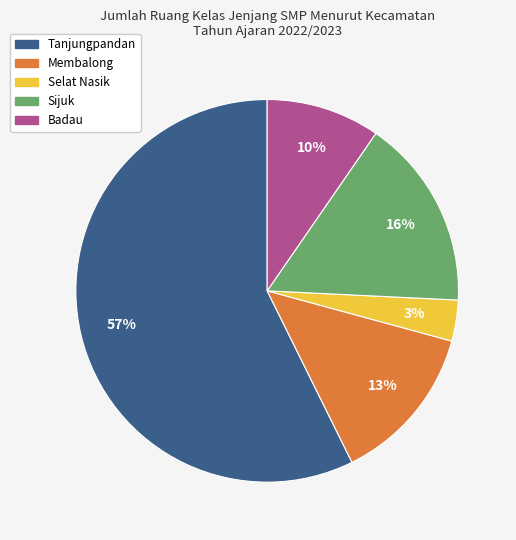

Which has a higher value, Selat Nasik or Membalong?

Membalong